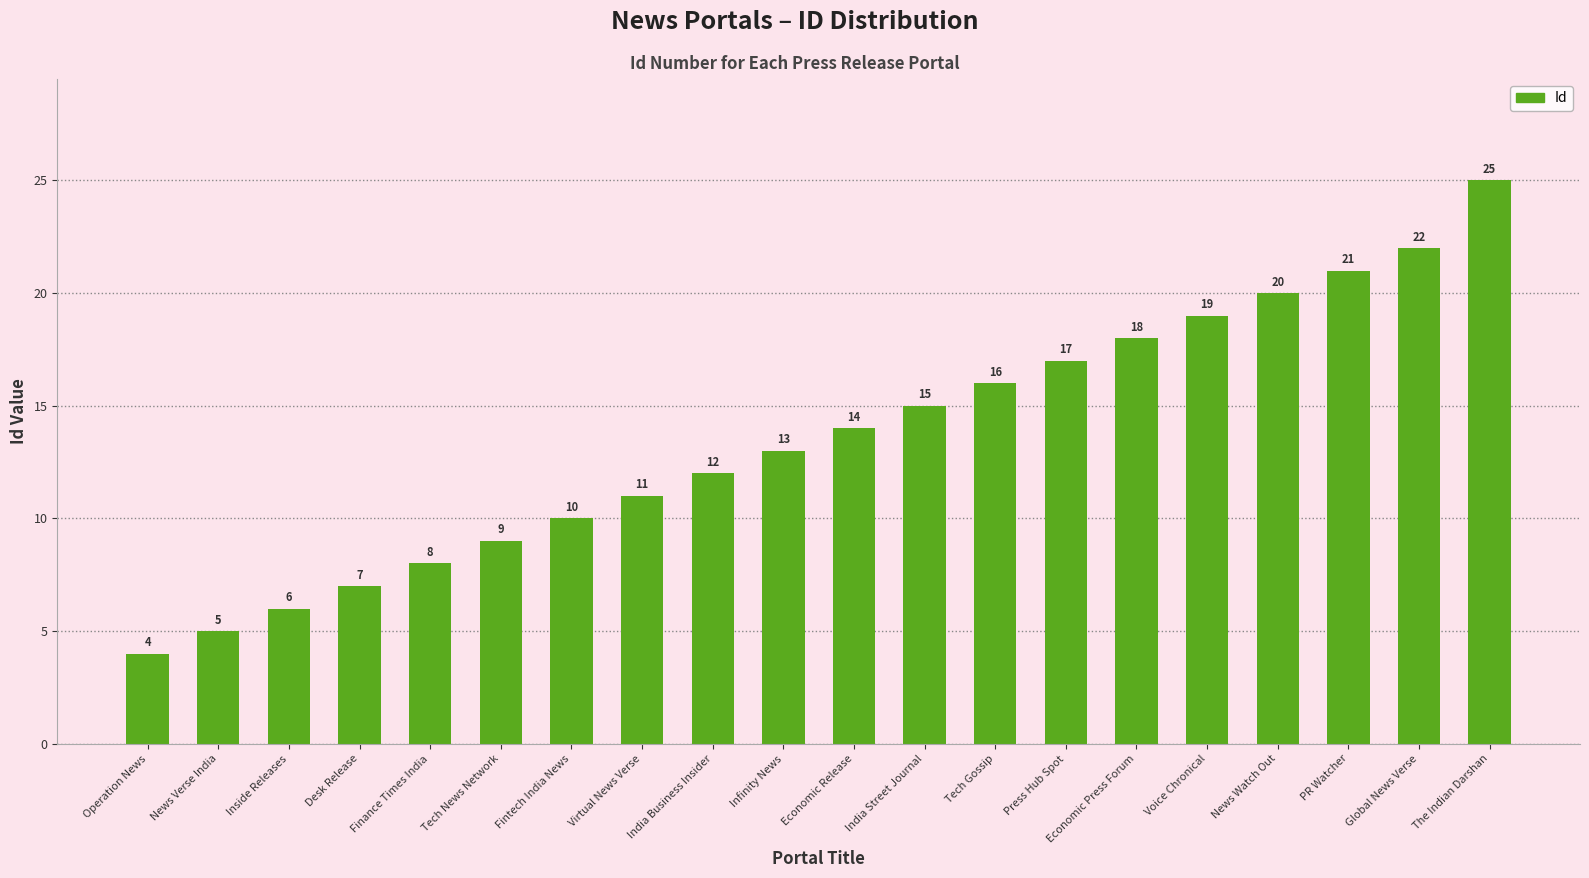

Reading left to right, transcribe all the data shown in this chart.

4	5	6	7	8	9	10	11	12	13	14	15	16	17	18	19	20	21	22	25